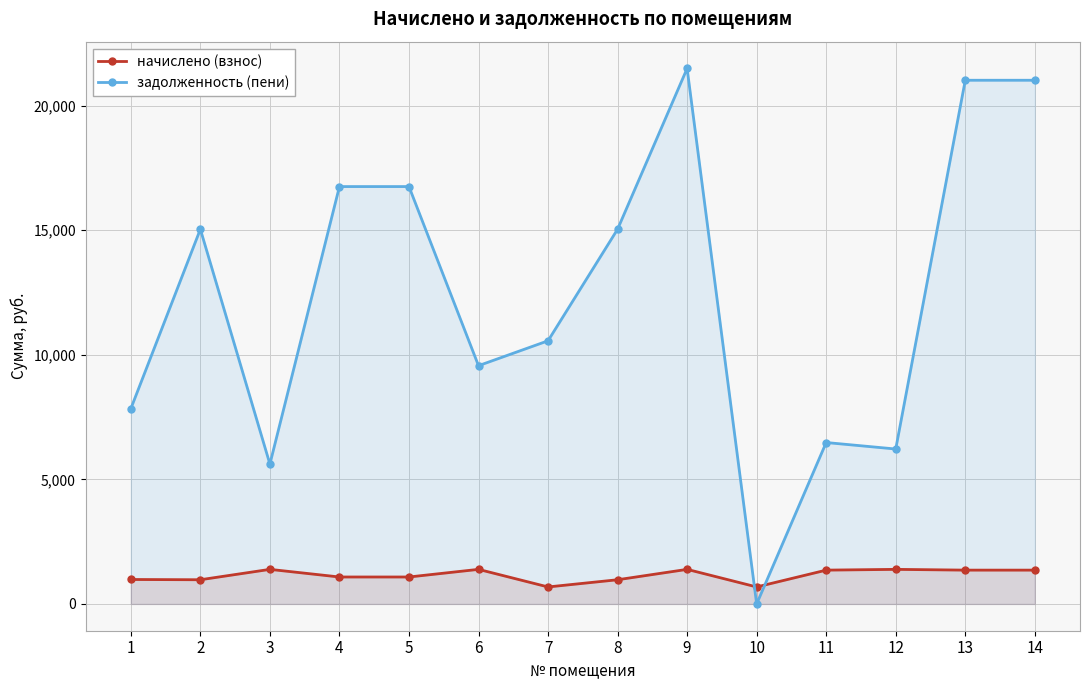

At which label does задолженность (пени) first exceed 15040?

2